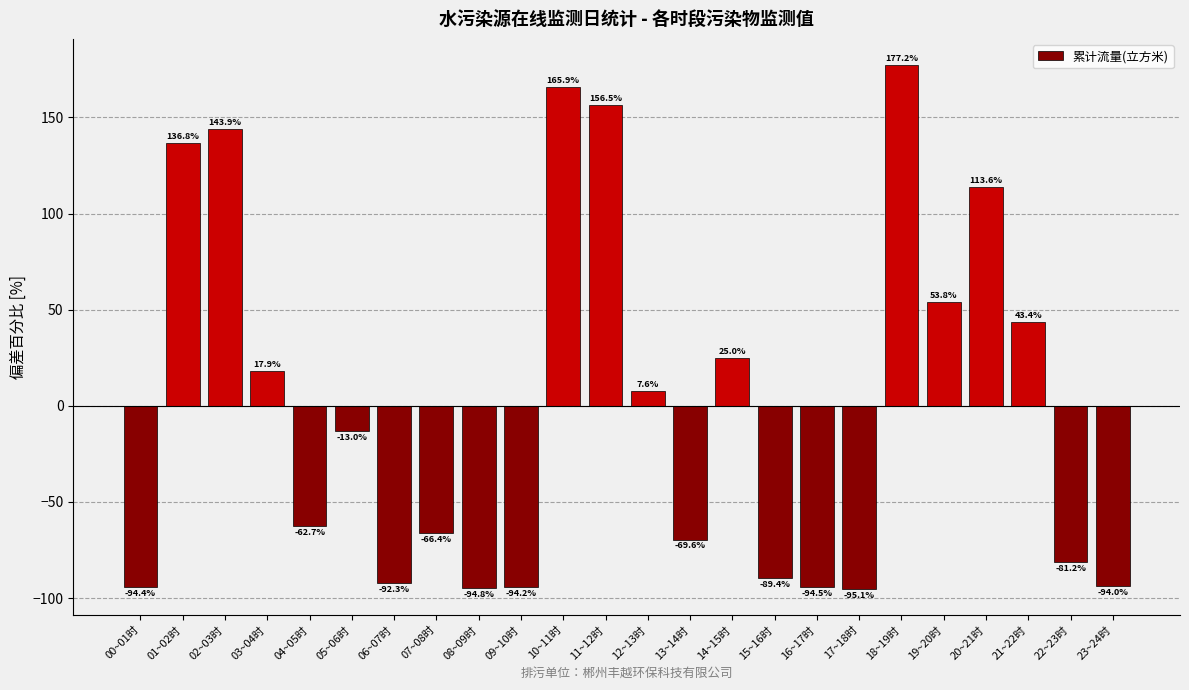

What value does the data have at 02~03时?

143.9